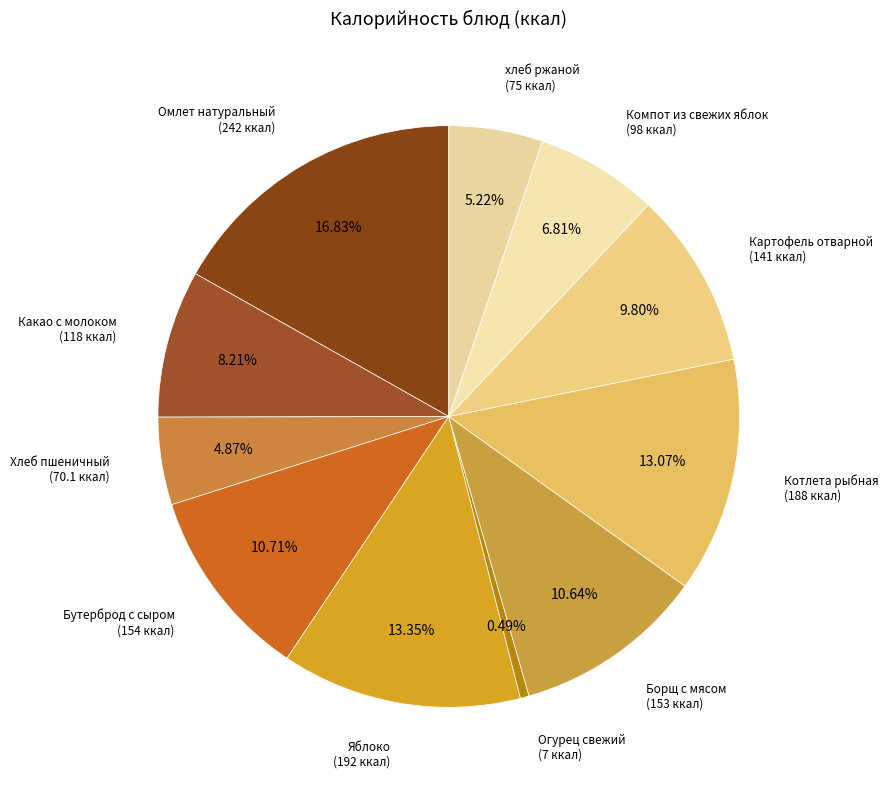

Which slice is the smallest?

Огурец свежий